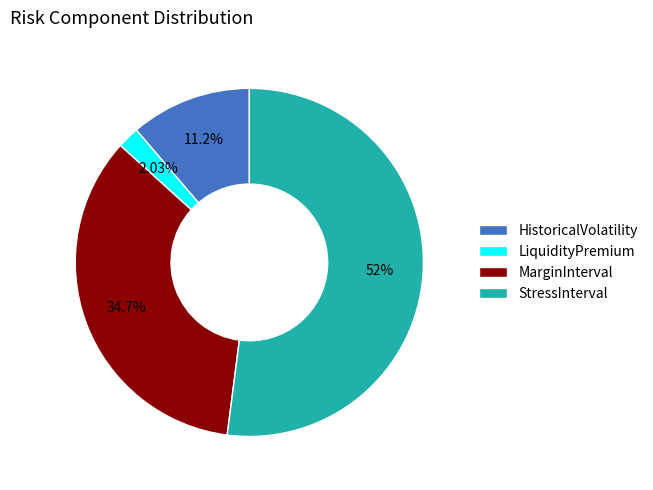

To the nearest percent, what is the combined percentage of LiquidityPremium and HistoricalVolatility?

13%